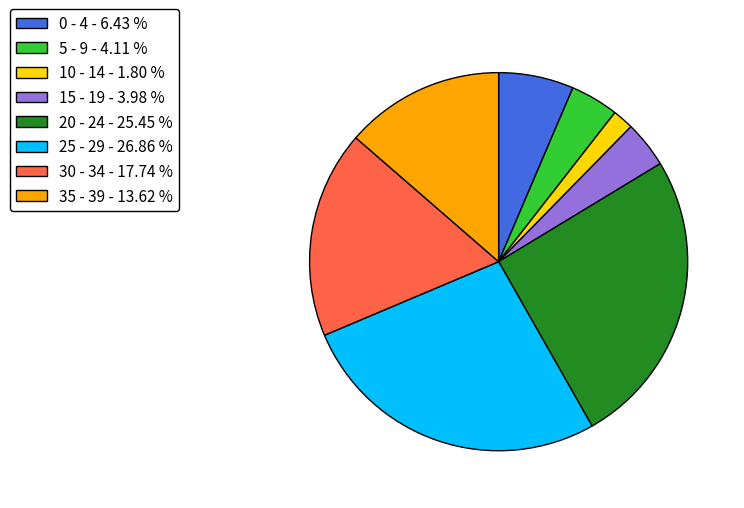

How many segments does this pie chart have?

8